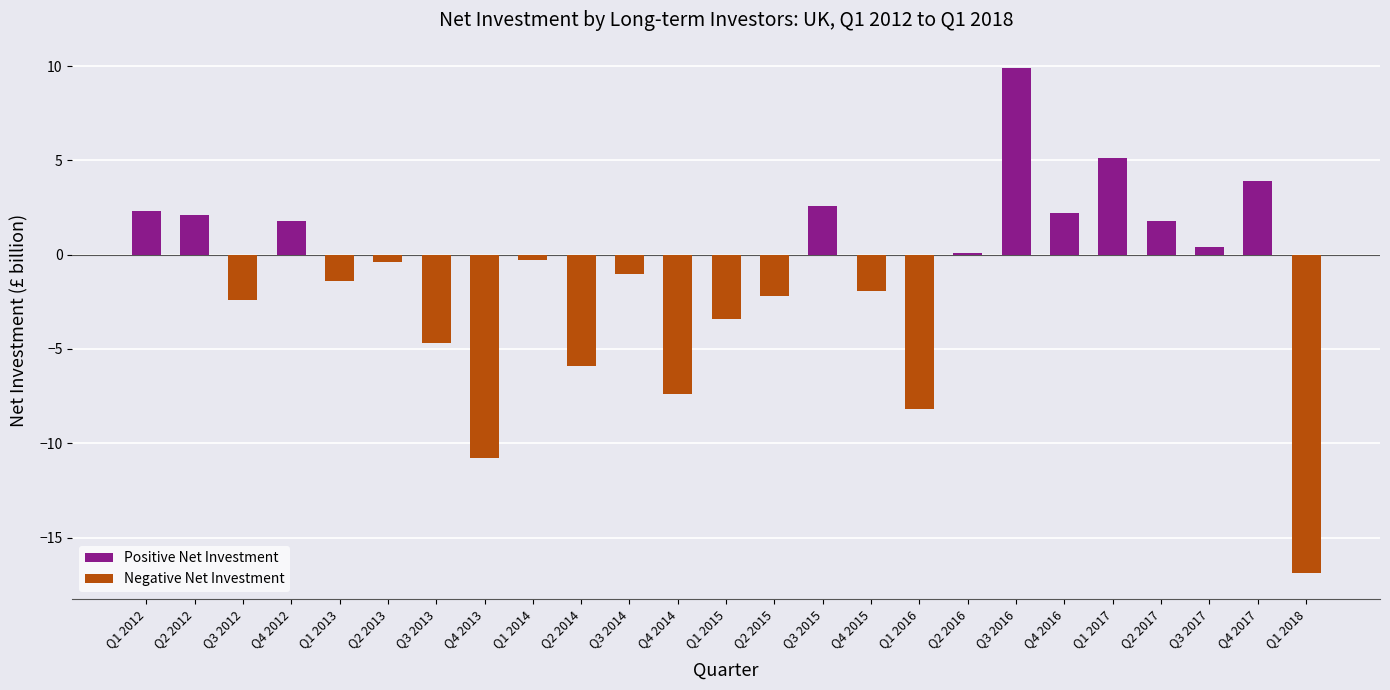

What value does the data have at Q3 2012?

-2.4